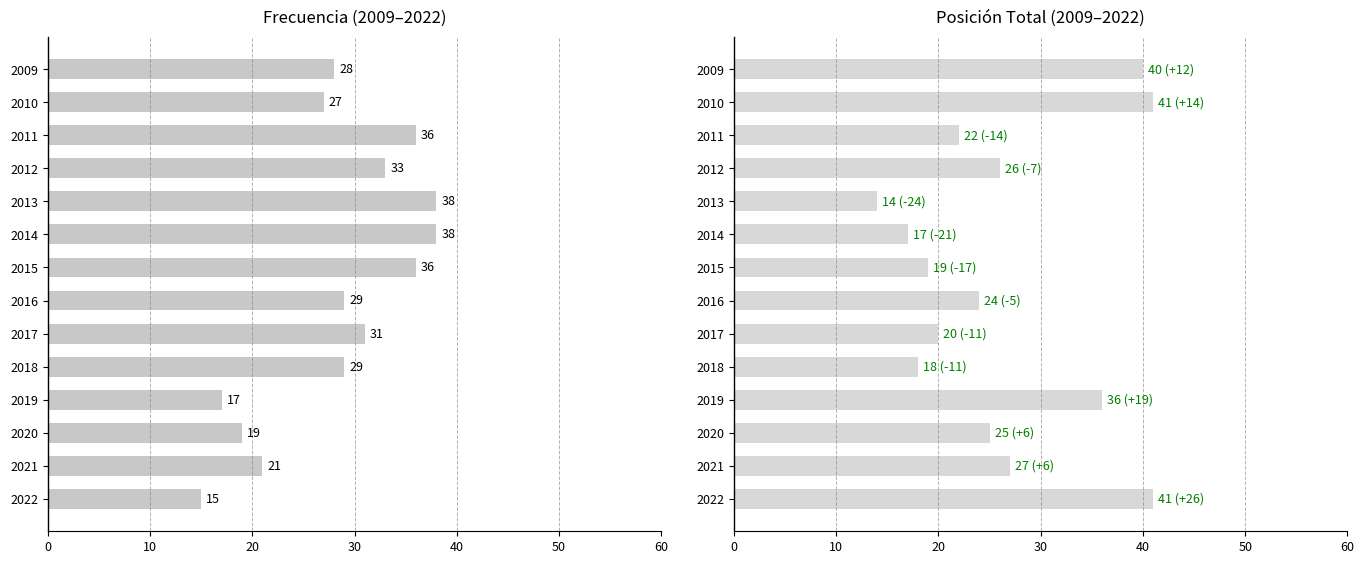

Rank the series by their maximum value, from highest to lowest.

Posición Total, Frecuencia